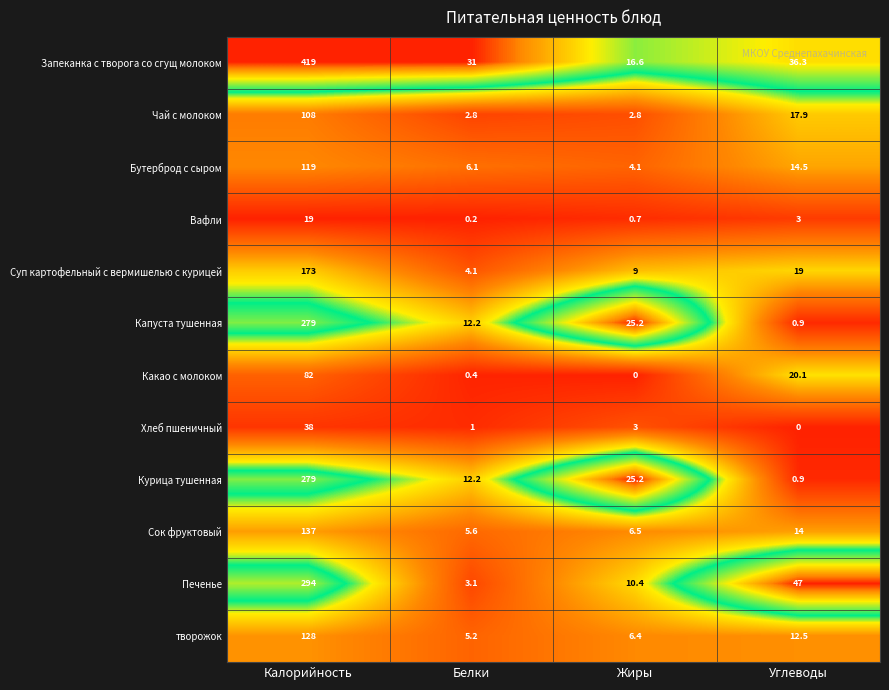

What is the spread (max minus min) of values at Белки?

30.8